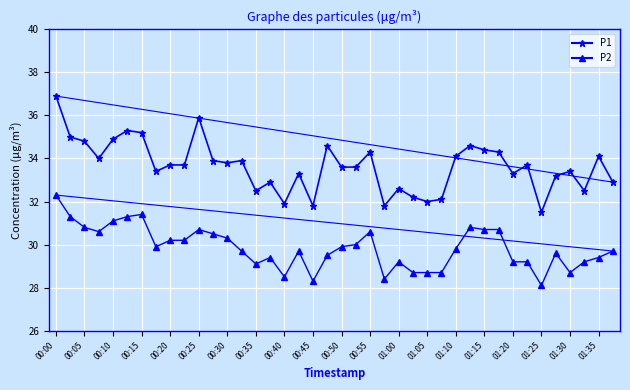

Which series has the largest range (max minus min)?

P1